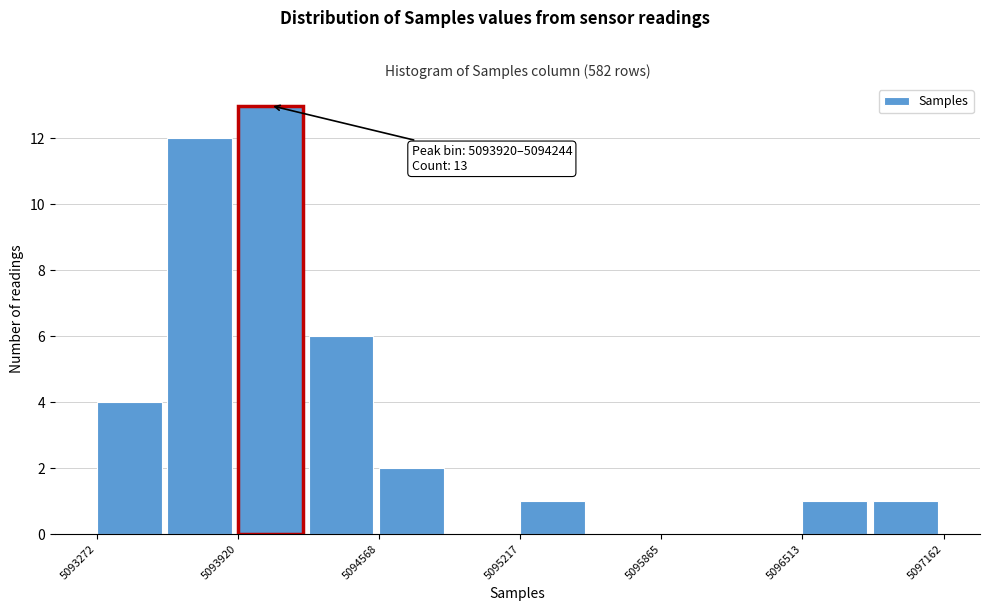

Around what value on the x-axis is the tallest bar? Give the approximate position of its centre, as read against the axis.

5094100